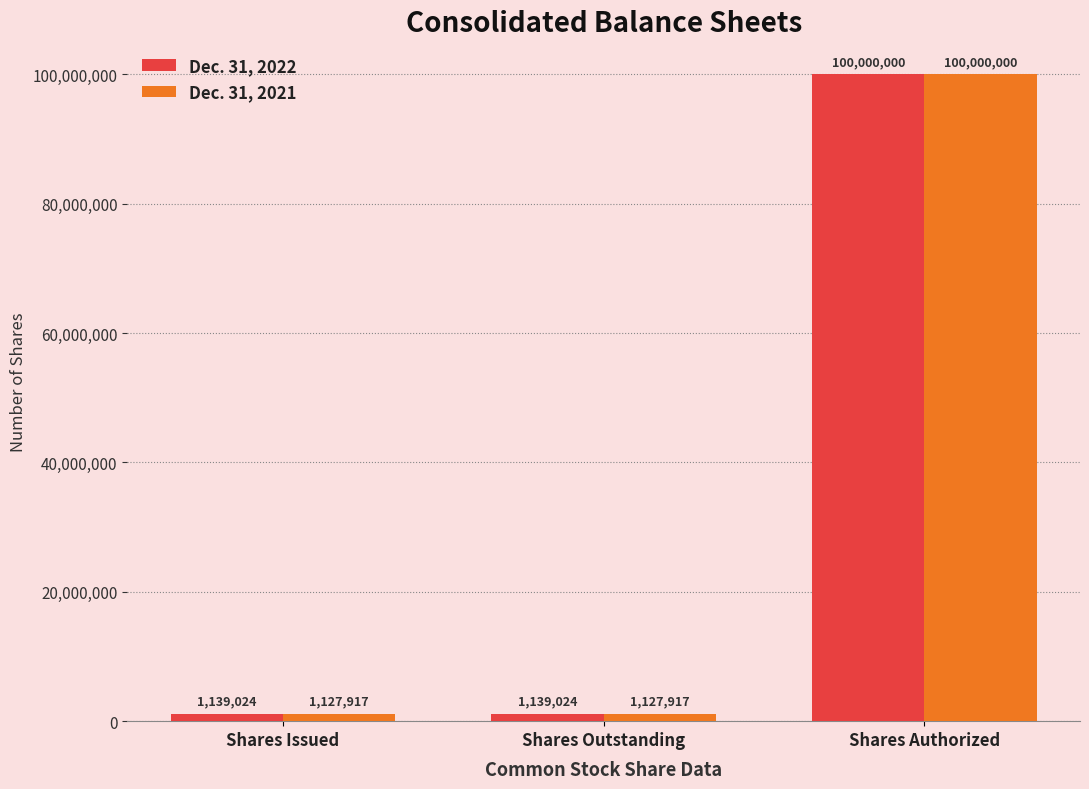

The Dec. 31, 2021 series shows 1127917 at Shares Outstanding. True or false?

True